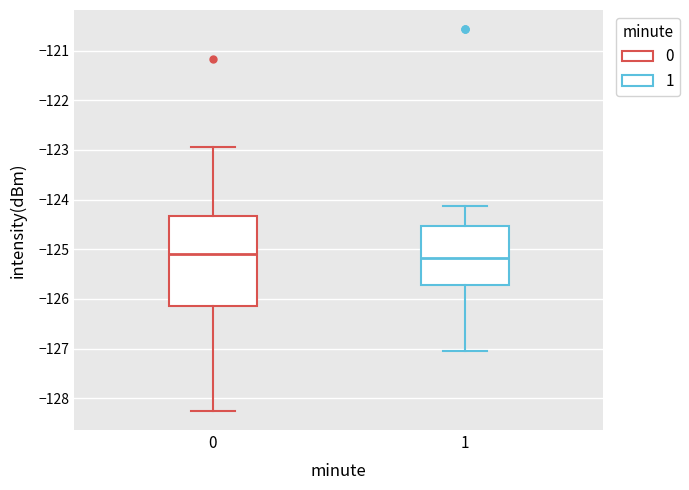

Where is the upper edge of the box at x = 1 on the y-axis? The values are not printed on the chart, so give them approximately, as read against the axis.

-124.5